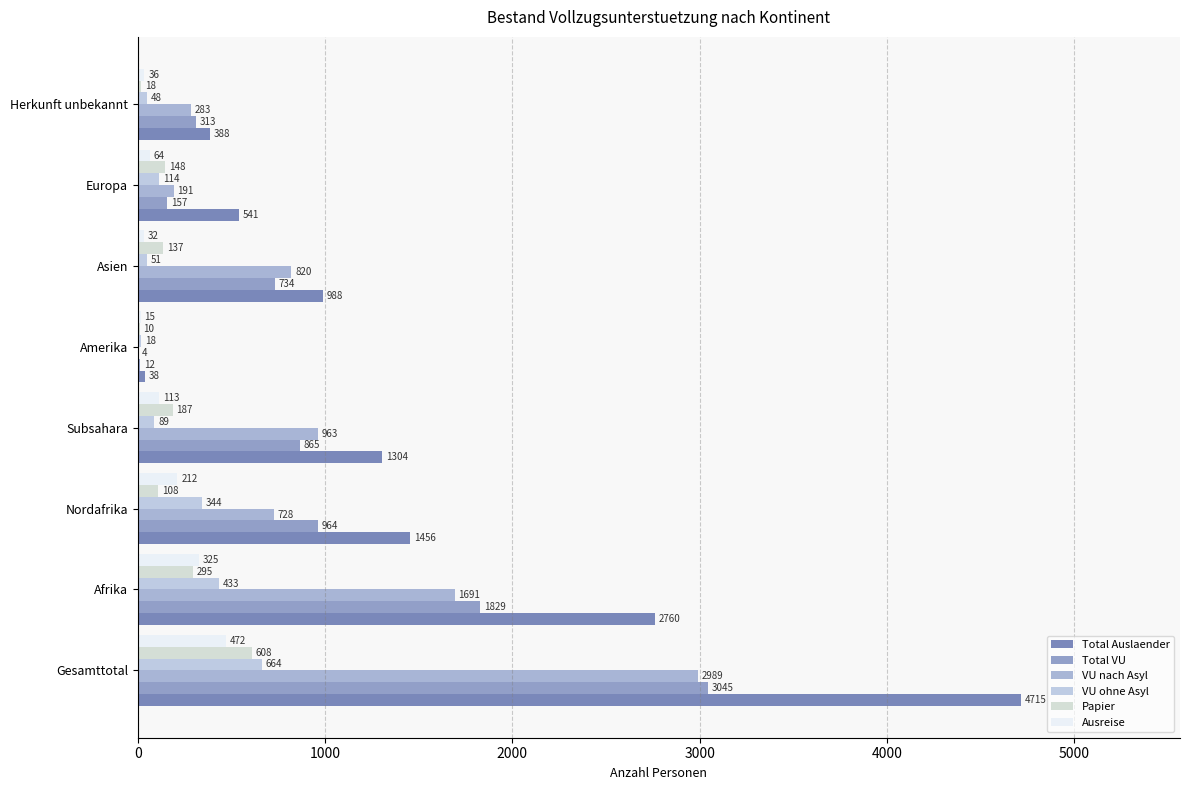

What is the highest value of the Papier series?

608